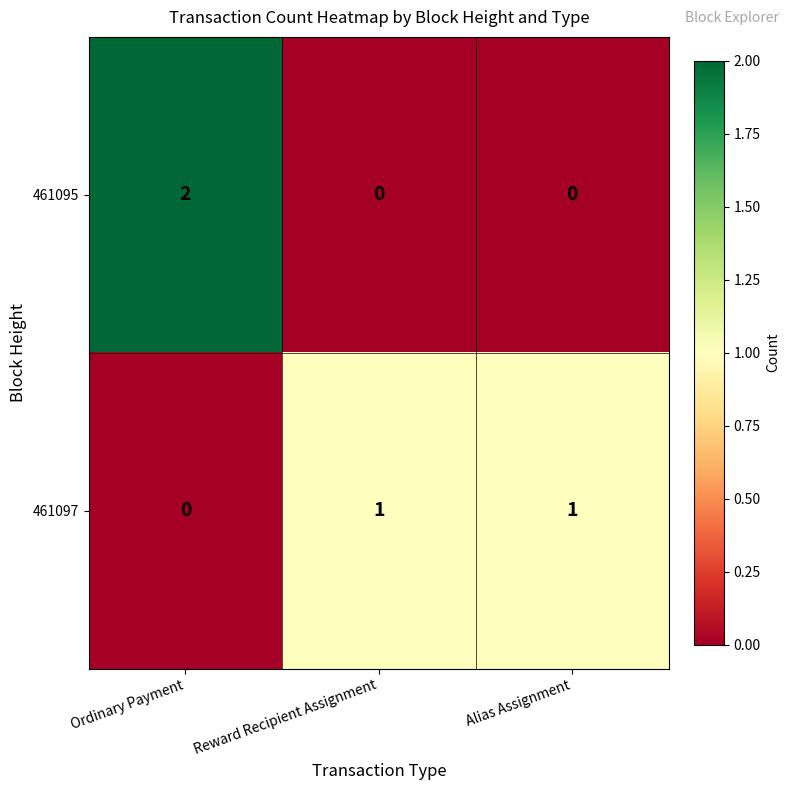

Is it true that 461097 equals 1 at Alias Assignment?

True